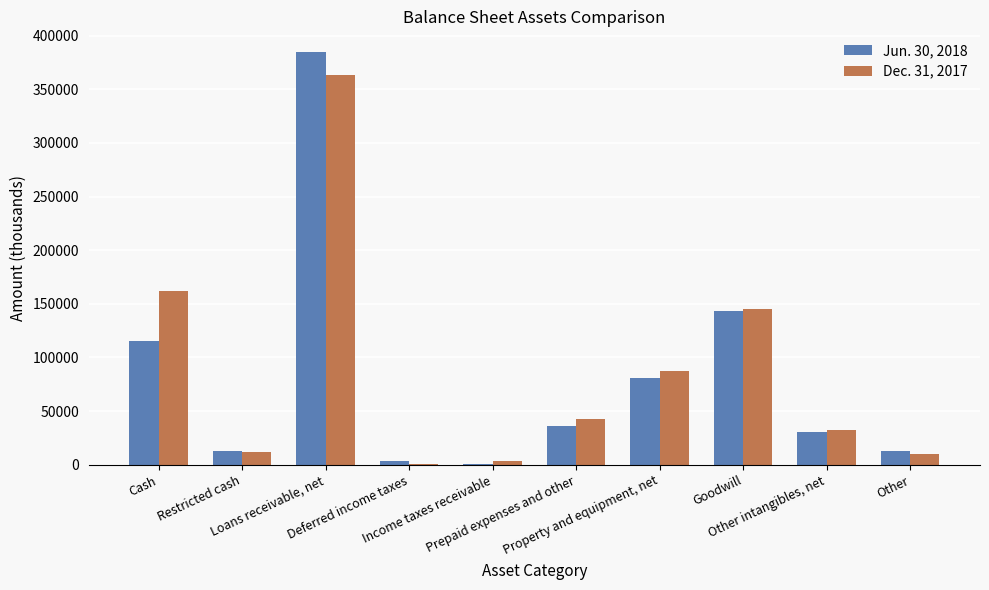

What is the maximum value shown in the chart?

384873